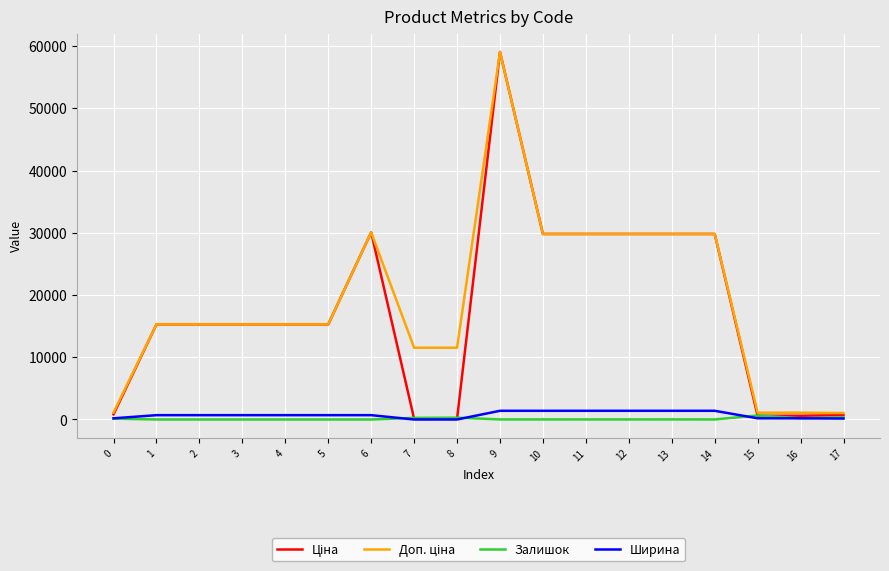

At which category is the sum across all series the highest?

9